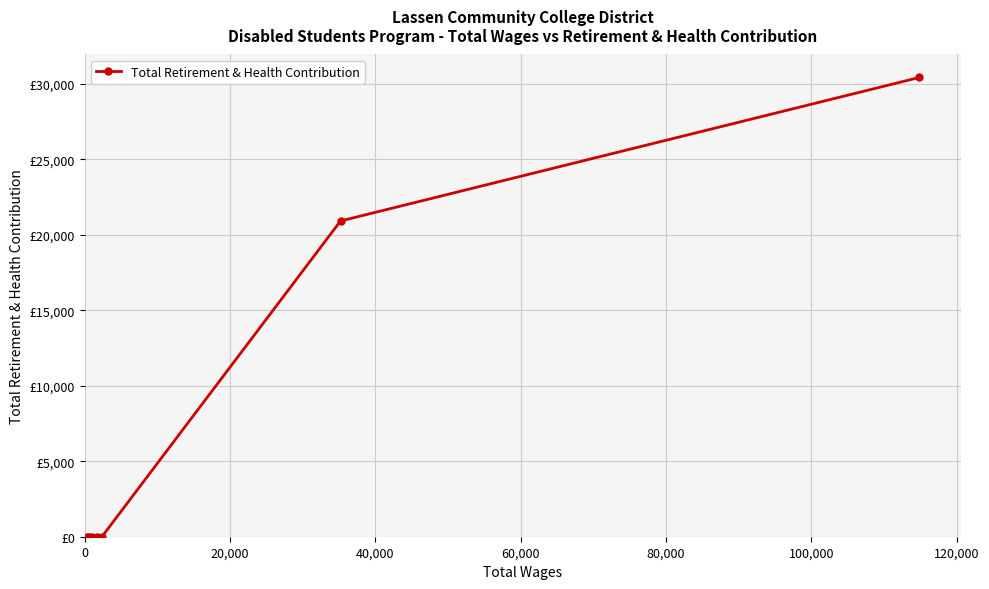

Count the values in the range 0 to 20906.

6